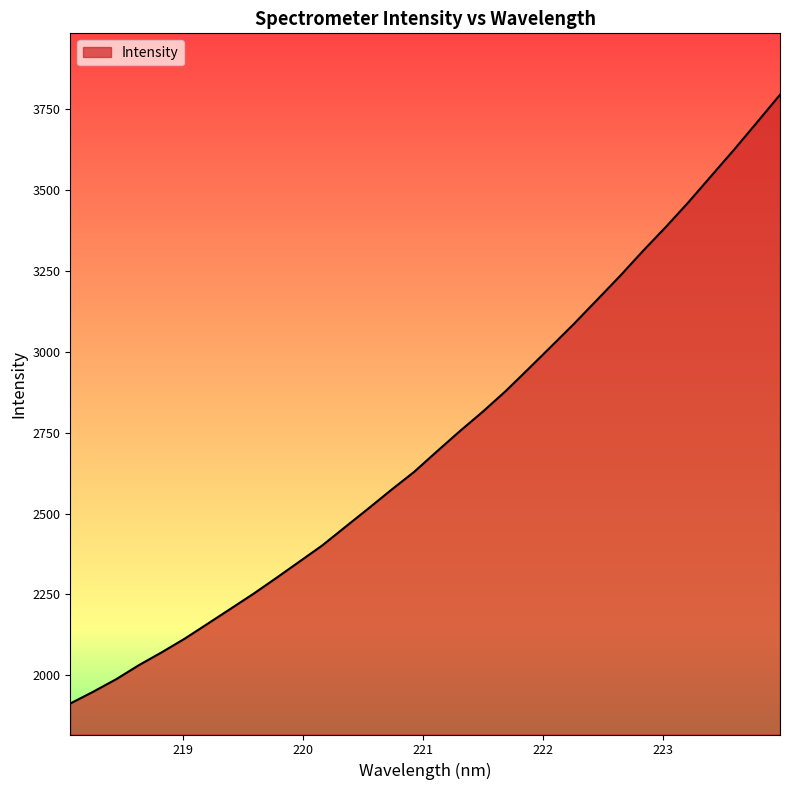

What is the minimum value shown in the chart?

1913.3